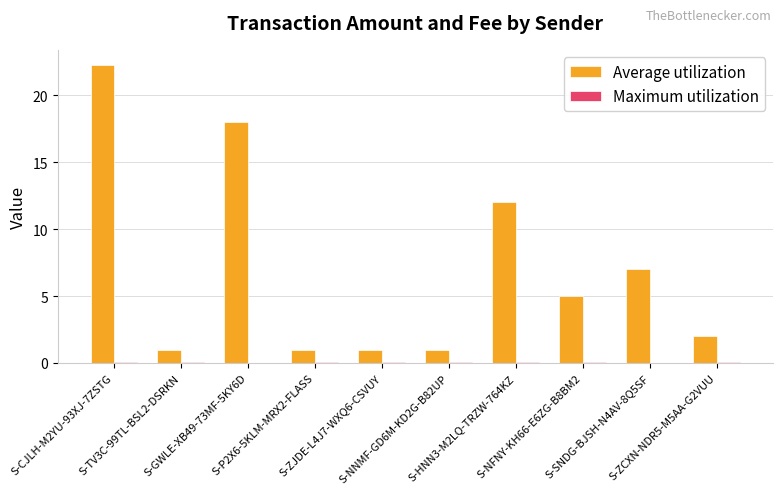

The Average utilization series shows 18.4 at S-HNN3-M2LQ-TRZW-764KZ. True or false?

False